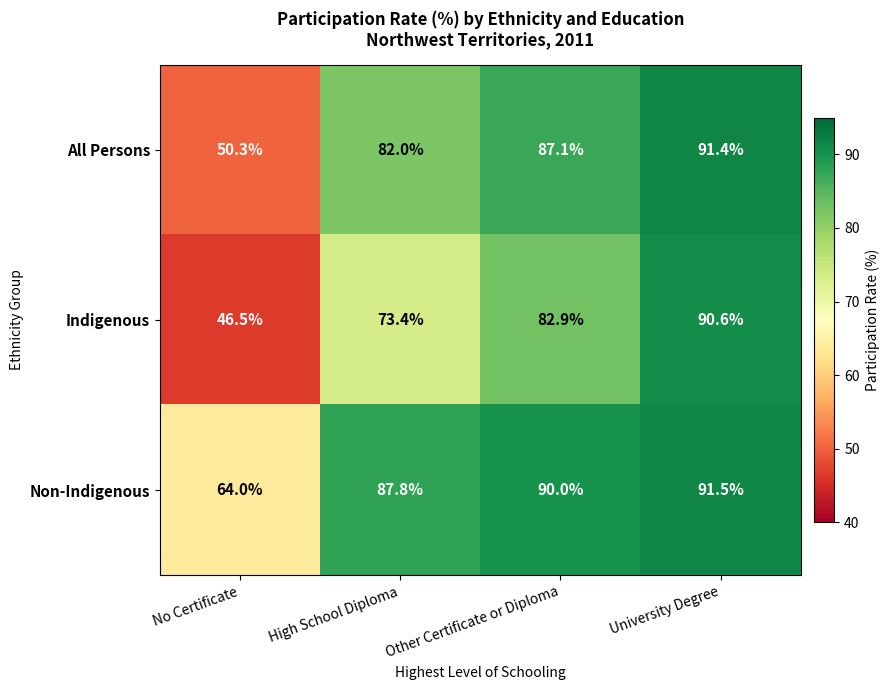

How many data points in Non-Indigenous are less than 90?

2